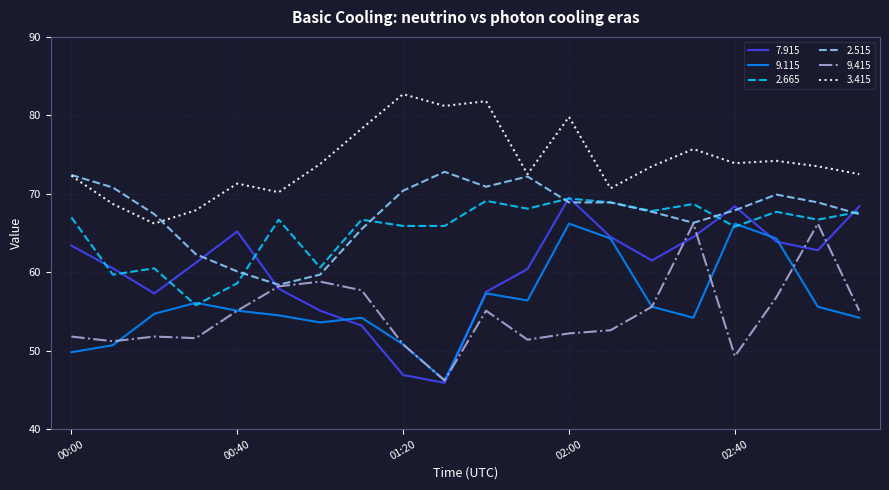

Is this an area chart (filled region under the line)?

No